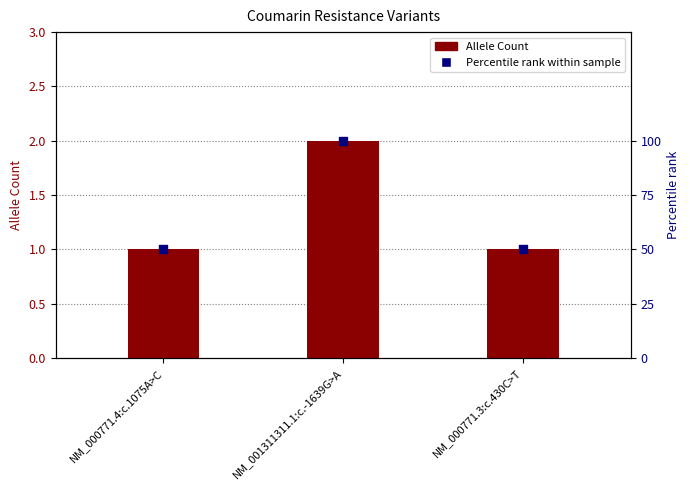

Is the value of Allele Count at NM_000771.4:c.1075A>C greater than the value of Percentile rank within sample at NM_000771.4:c.1075A>C?

No